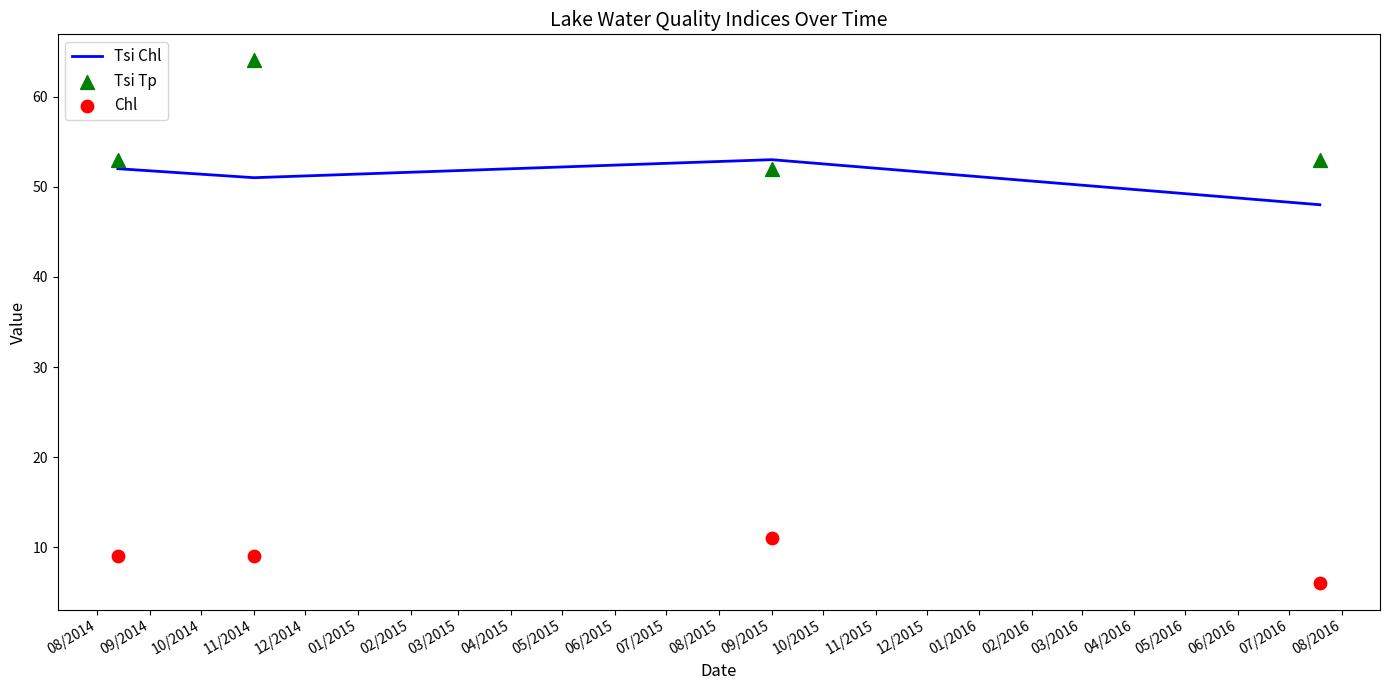

Which series reaches the maximum Y coordinate?

Tsi Tp